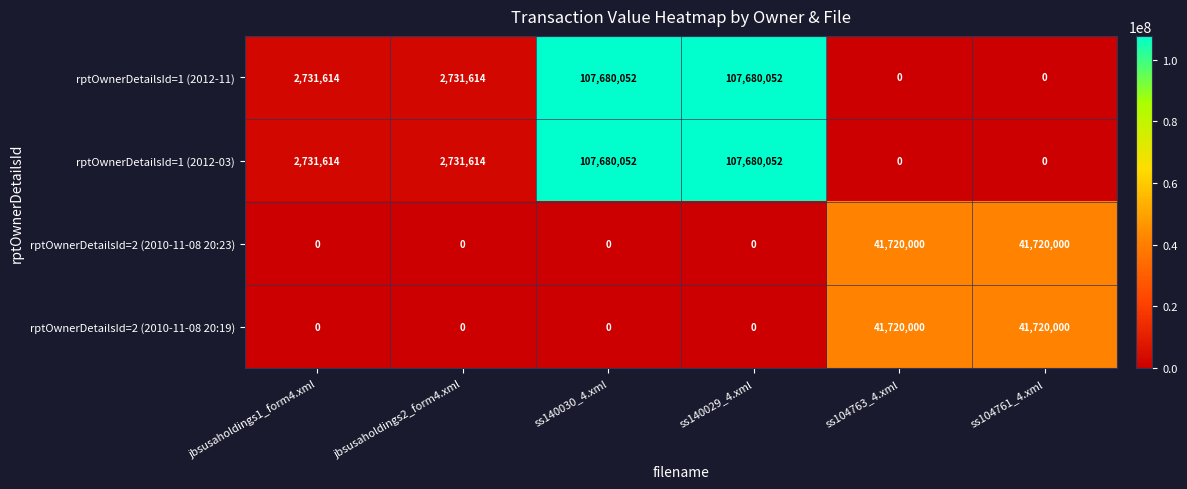

At how many categories does at least one series exceed 5598348?

4